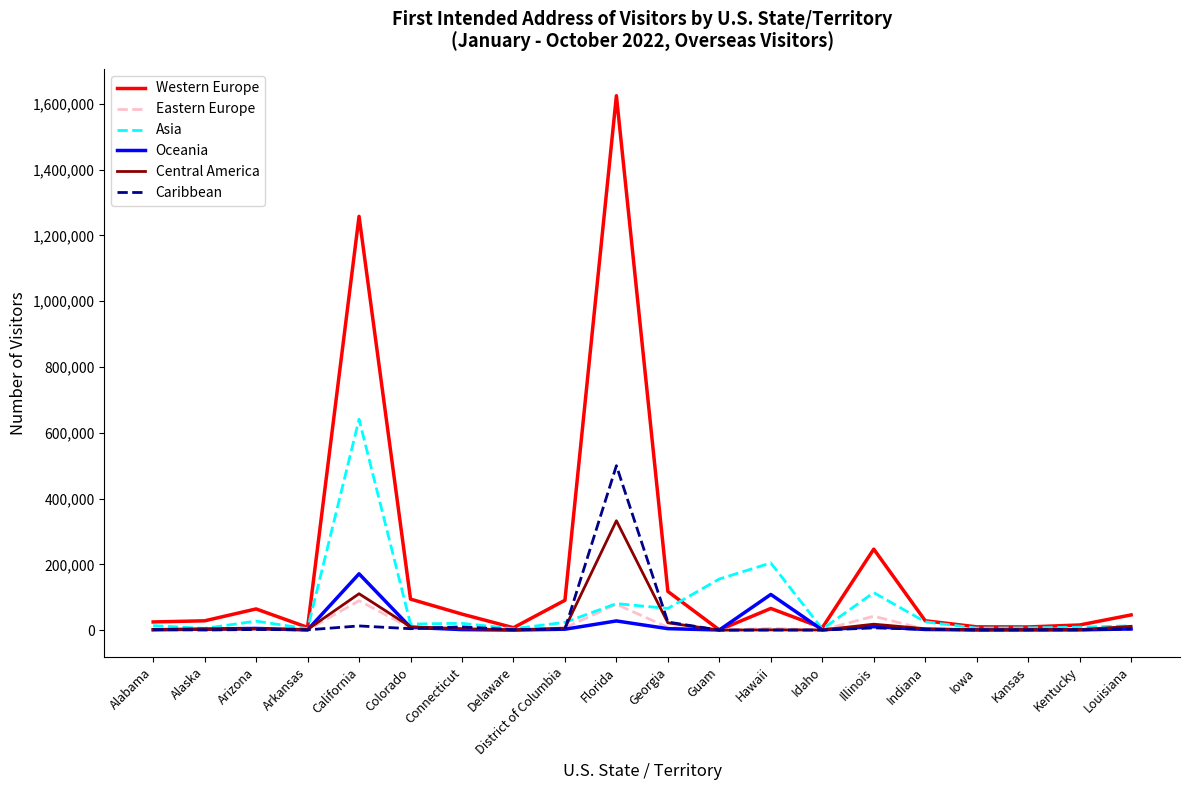

Is this an area chart (filled region under the line)?

No